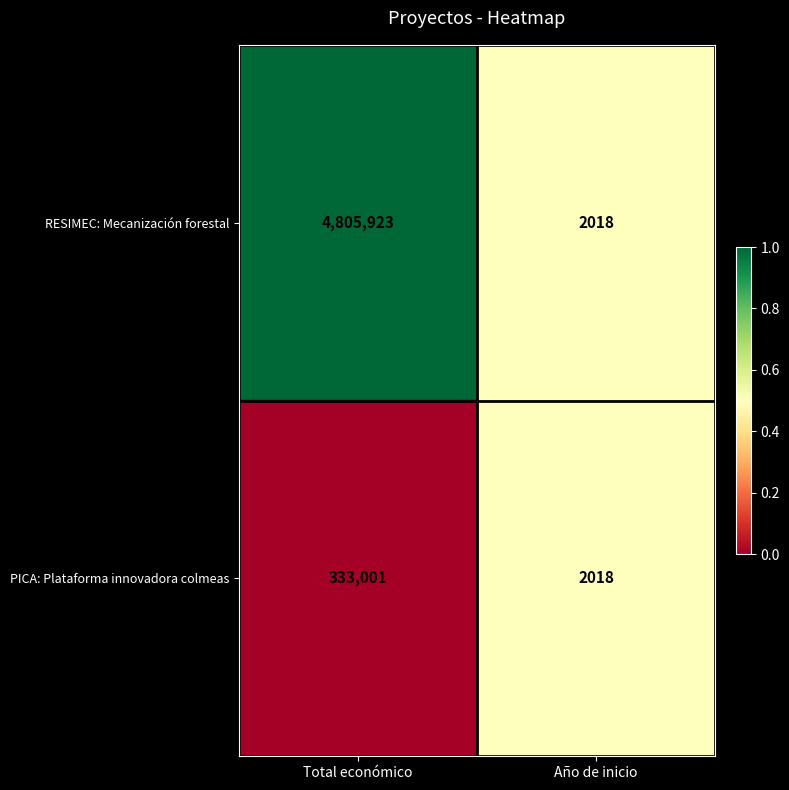

At which category is the sum across all series the highest?

Total económico